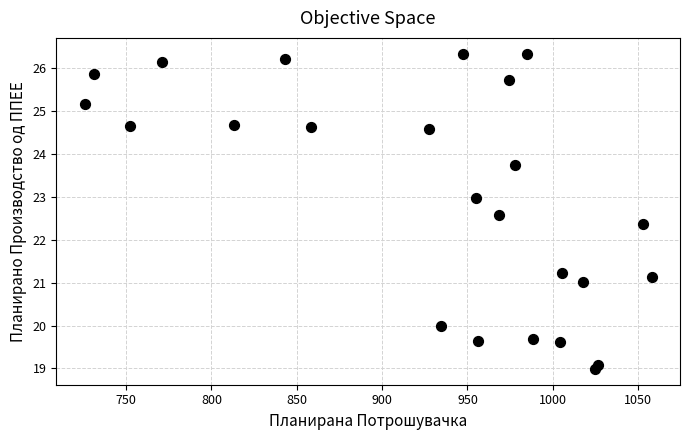

What Y value in the scatter plot is closest to 22?

22.4